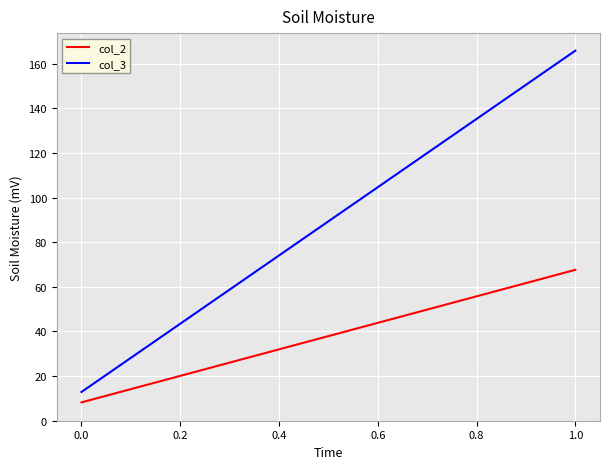

How many lines are shown in the chart?

2